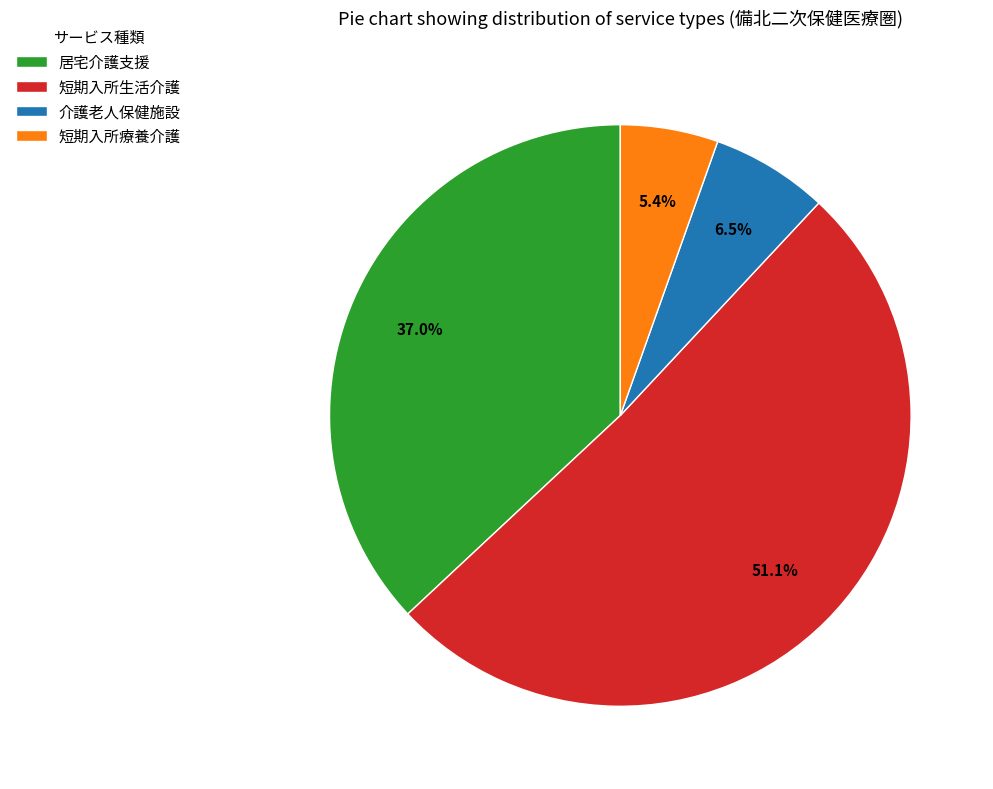

Which slice is the smallest?

短期入所療養介護